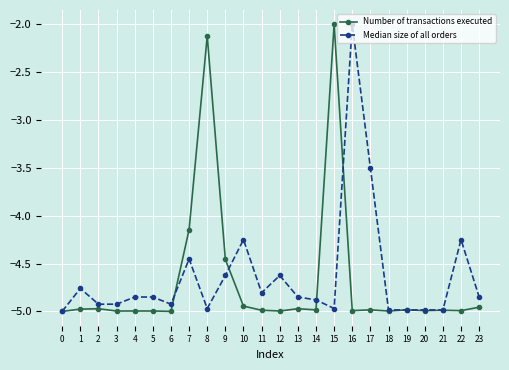

True or false: Number of transactions executed and Median size of all orders intersect in this chart.

True